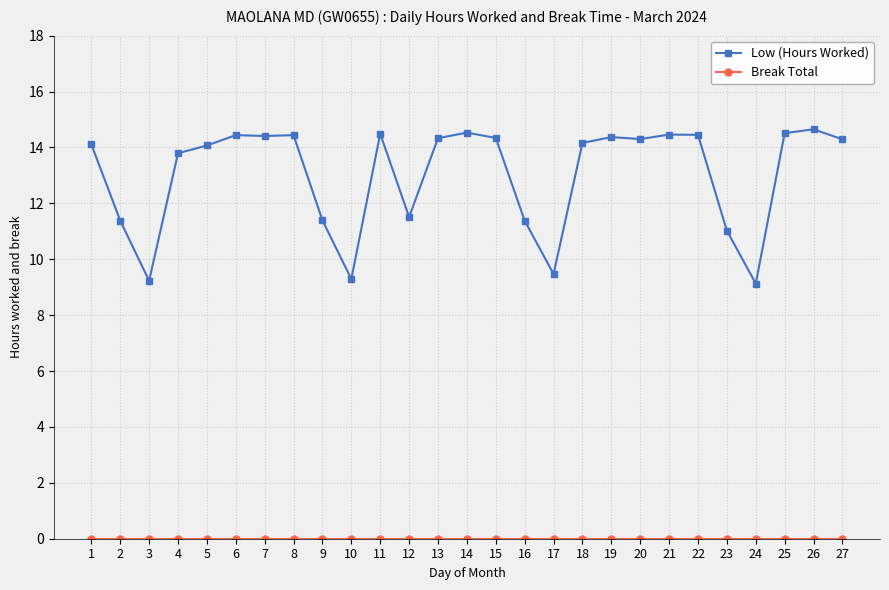

What is the maximum value shown in the chart?

14.7